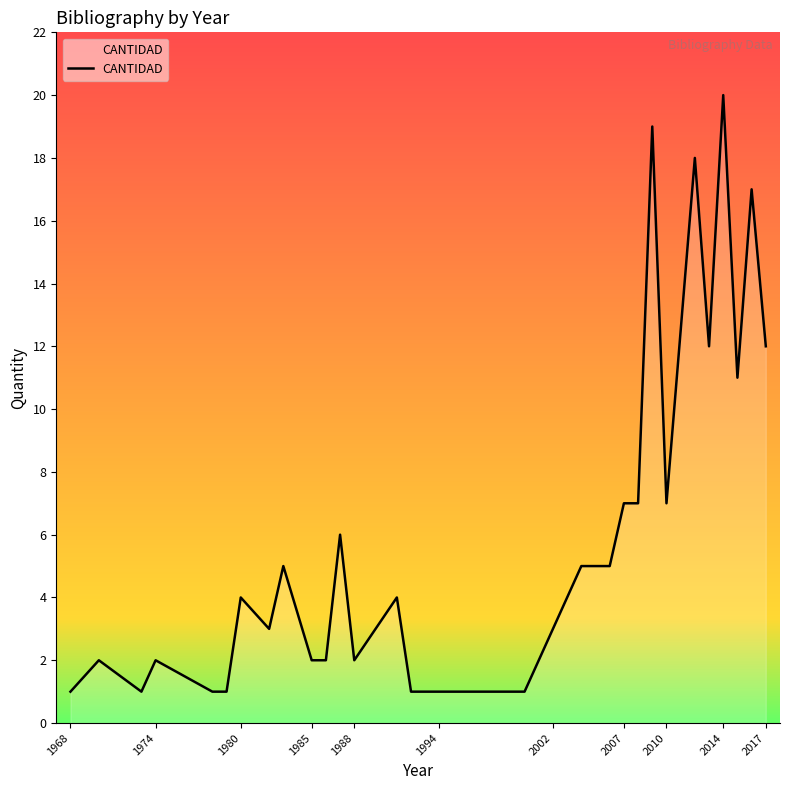

Reading left to right, extract all data points from this chart.

1	2	1	2	1	1	4	3	5	2	2	6	2	4	1	1	1	1	3	5	5	7	7	19	7	18	12	20	11	17	12